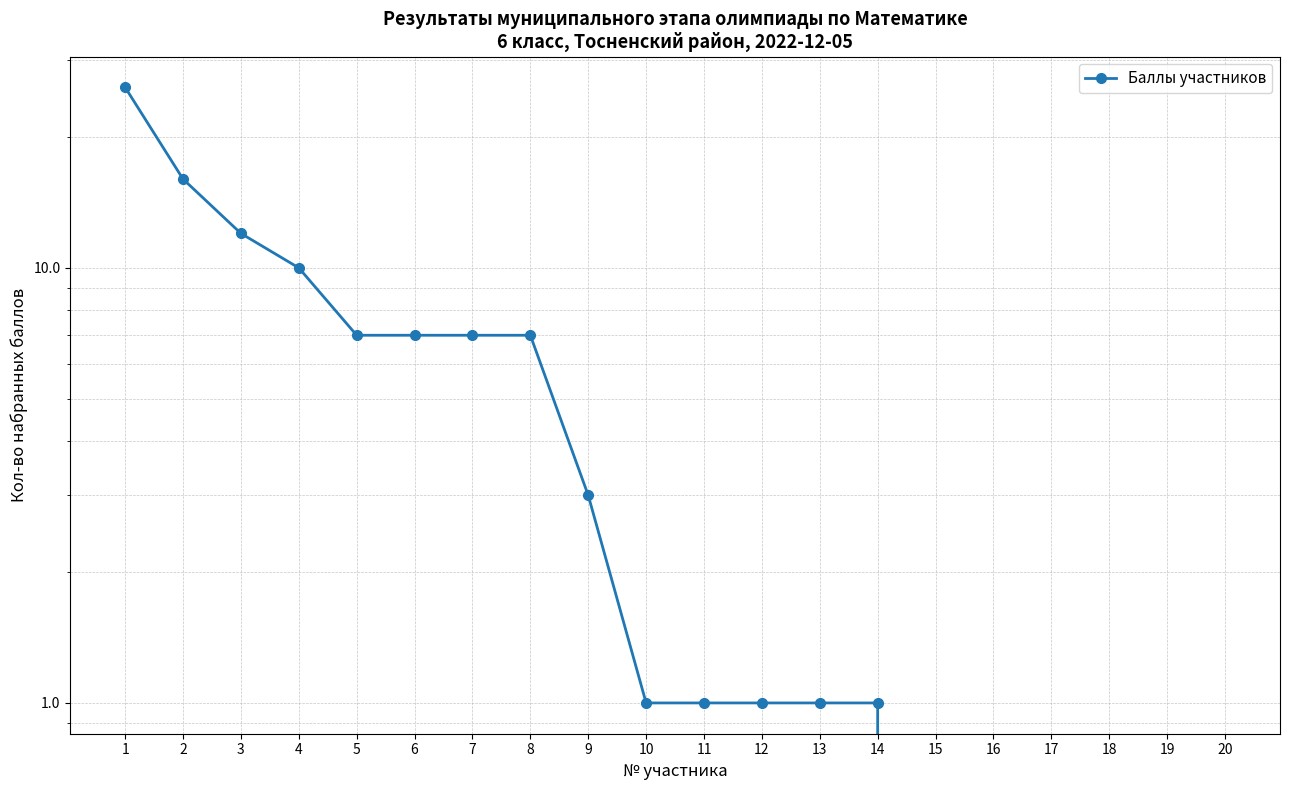

What is the maximum value shown in the chart?

26